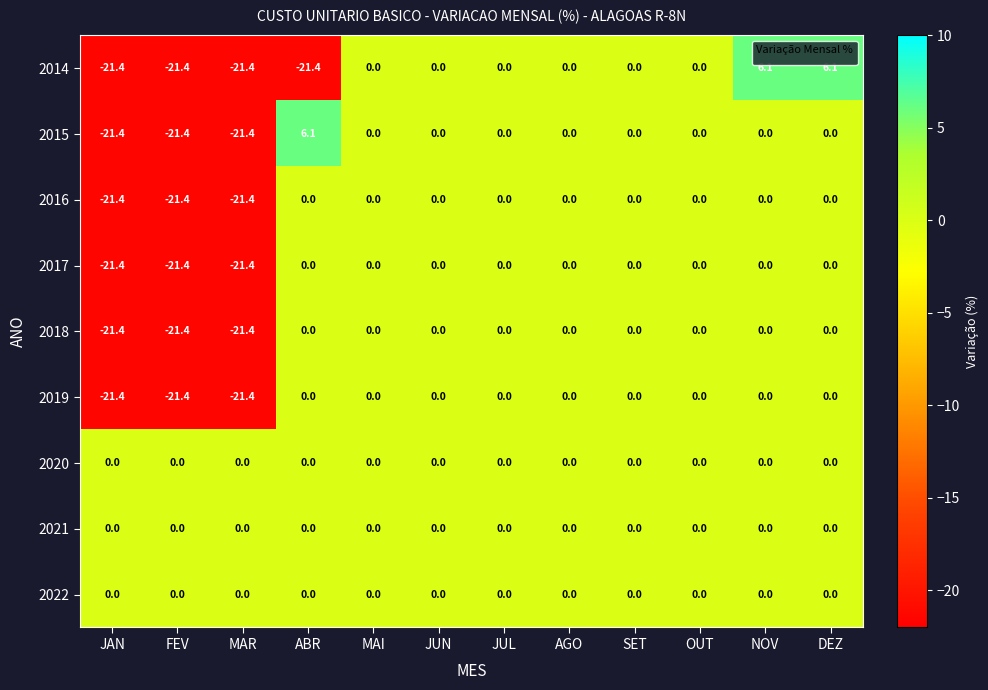

Is it true that 2021 equals 0.0 at ABR?

True